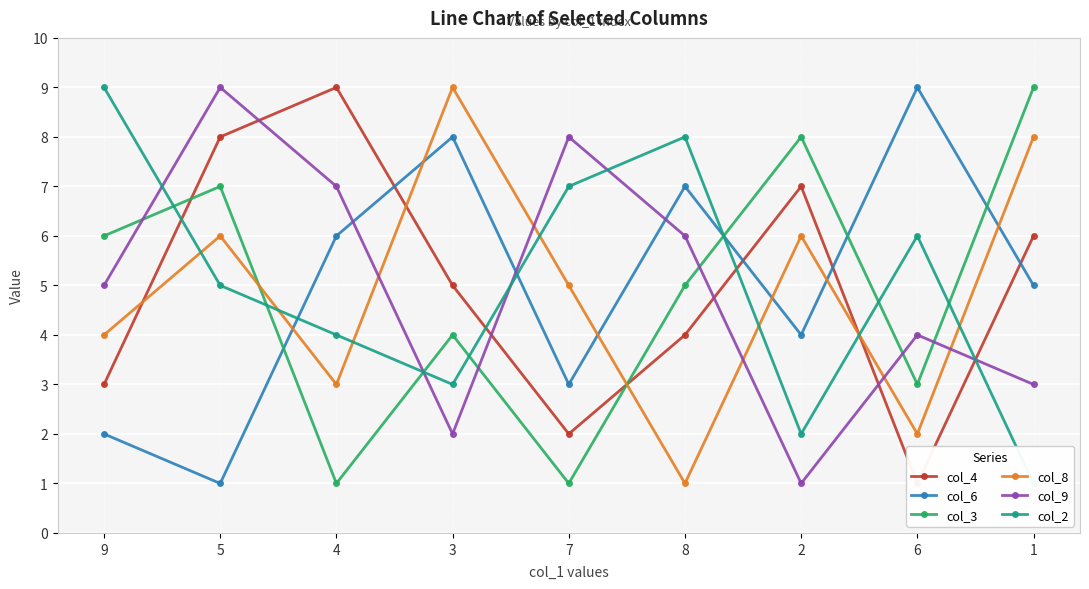

How many categories are shown in the chart?

9